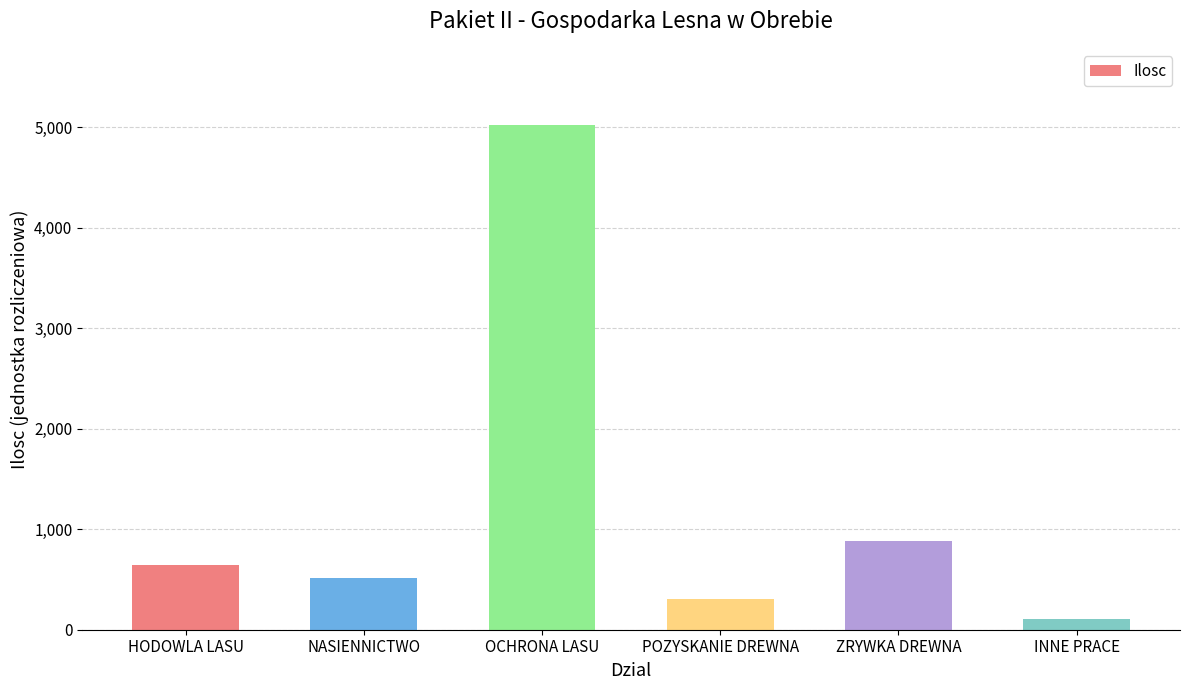

At which category does the chart reach its peak across all series?

OCHRONA LASU